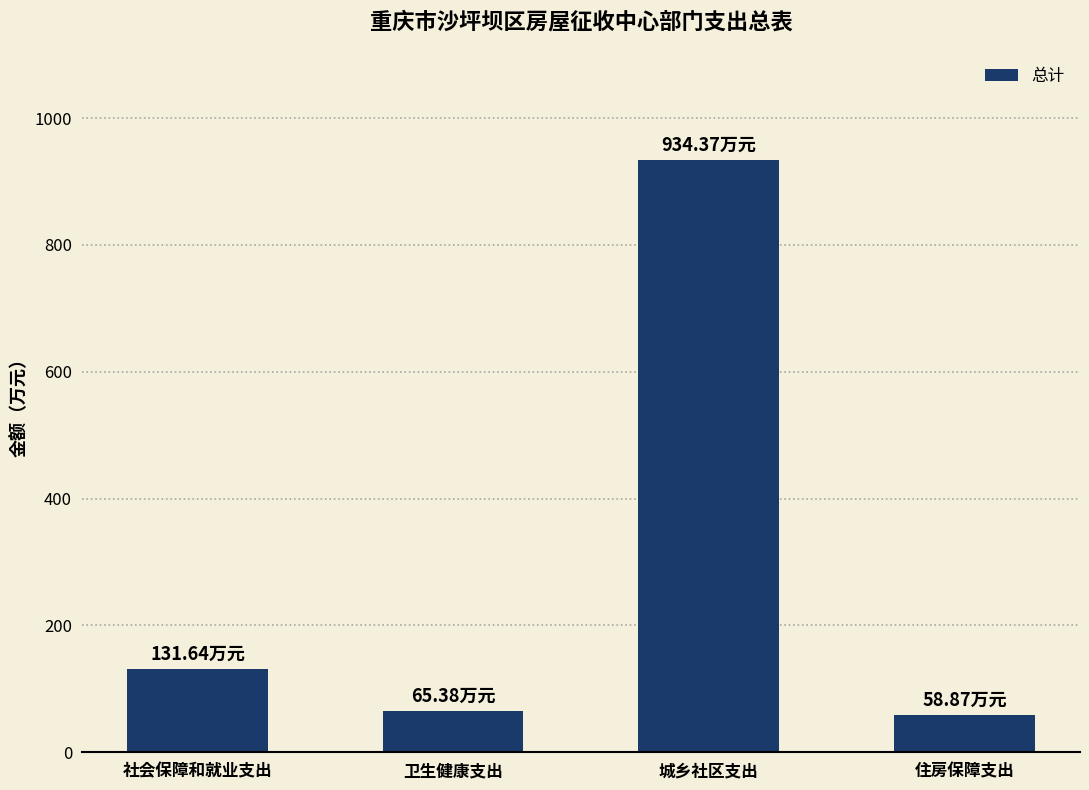

Reading left to right, list all the values displayed in this chart.

社会保障和就业支出=131.6	卫生健康支出=65.4	城乡社区支出=934.4	住房保障支出=58.9